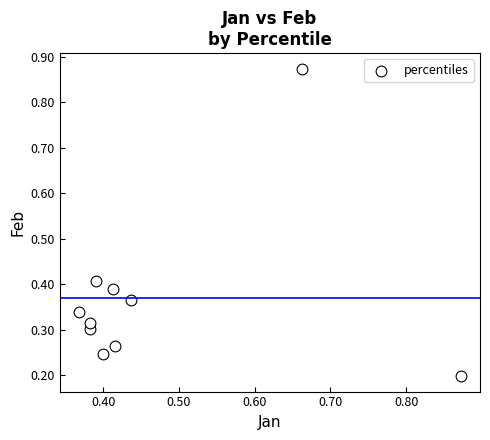

What is the average X value?

0.5